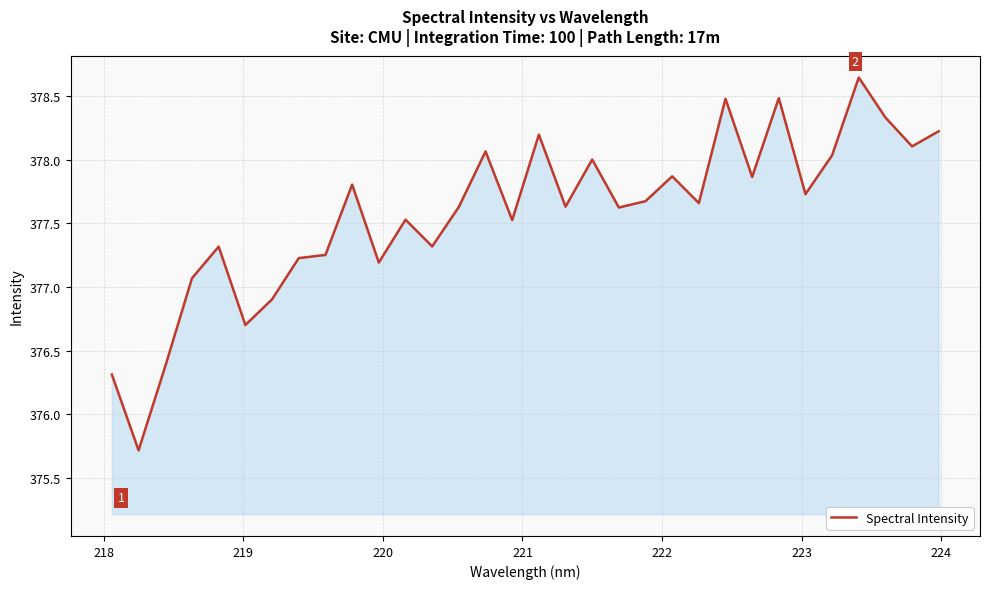

What is the minimum value shown in the chart?

375.7